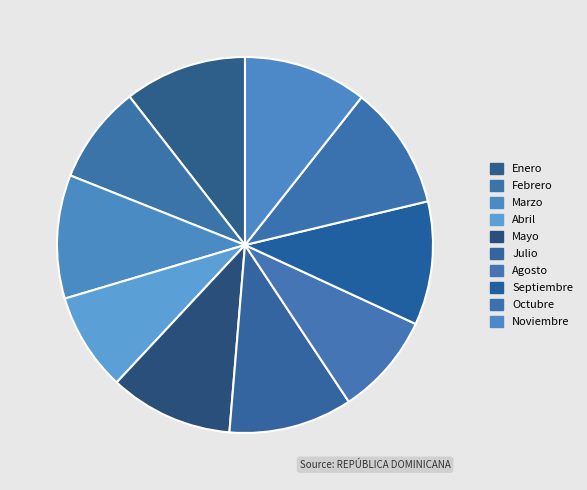

To the nearest percent, what percentage of the pie is Noviembre?

11%